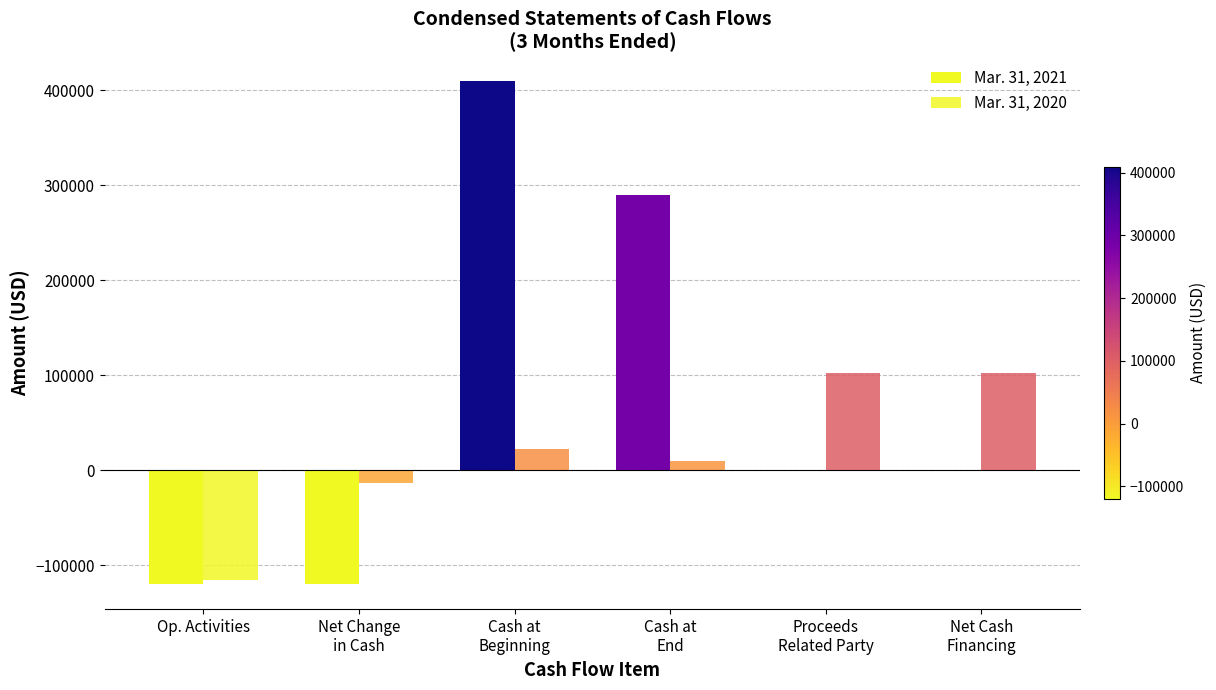

Between Op. Activities and Proceeds
Related Party, which series saw the biggest shift?

Mar. 31, 2020